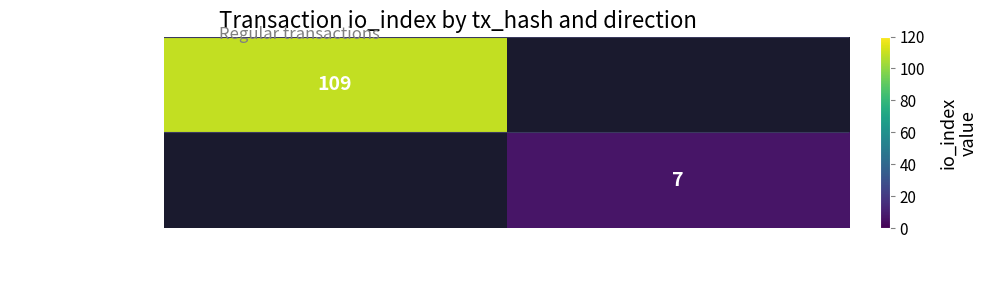

The b02f22fc...43b9 series shows 4 at 1. True or false?

False